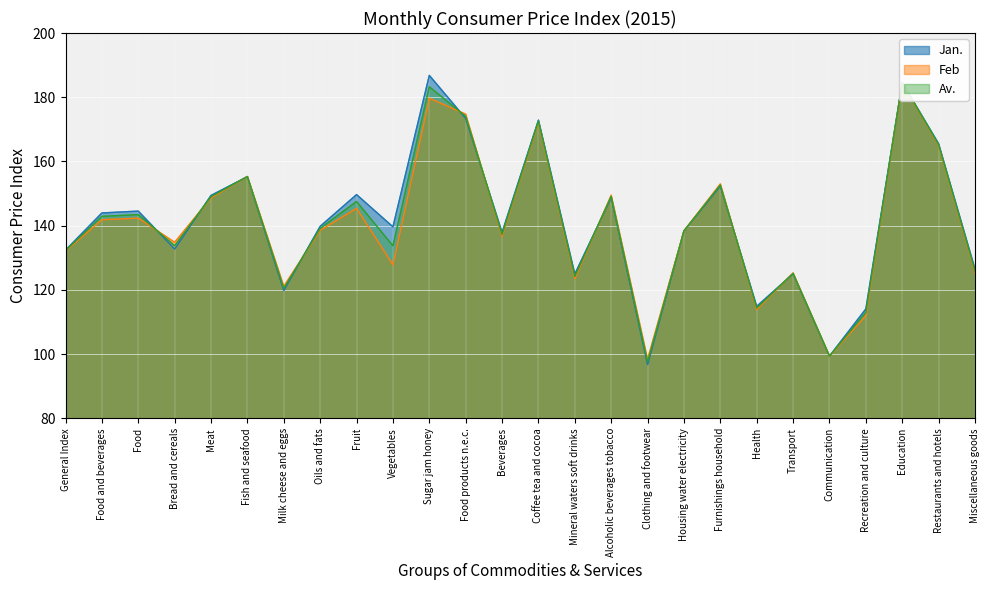

Is the value of Av. at Beverages greater than the value of Jan. at Vegetables?

No